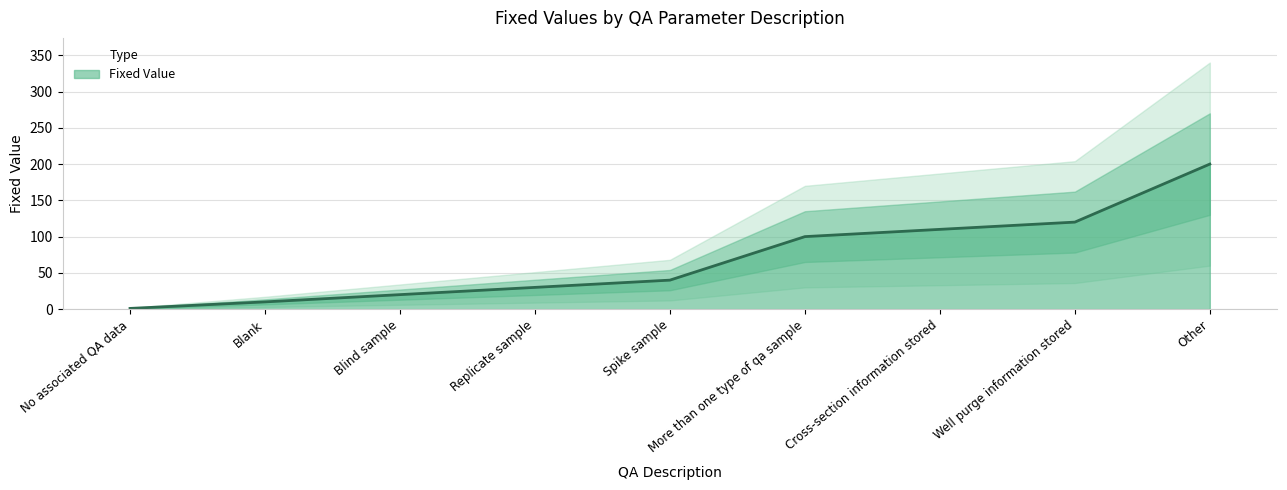

What is the difference between the maximum and minimum values?

199